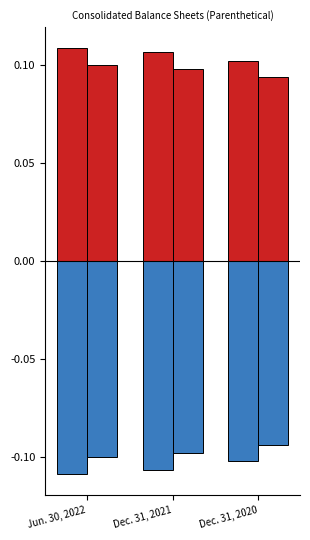

What is the smallest value displayed?

-0.1